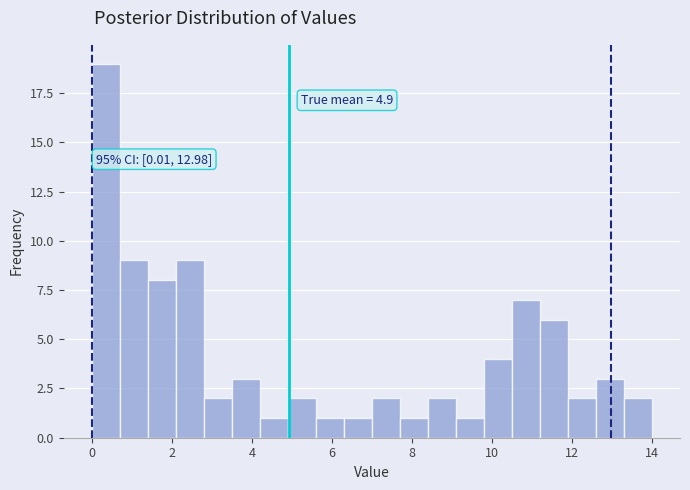

Read against the x-axis, roughly where is the centre of the tallest bar?

0.4